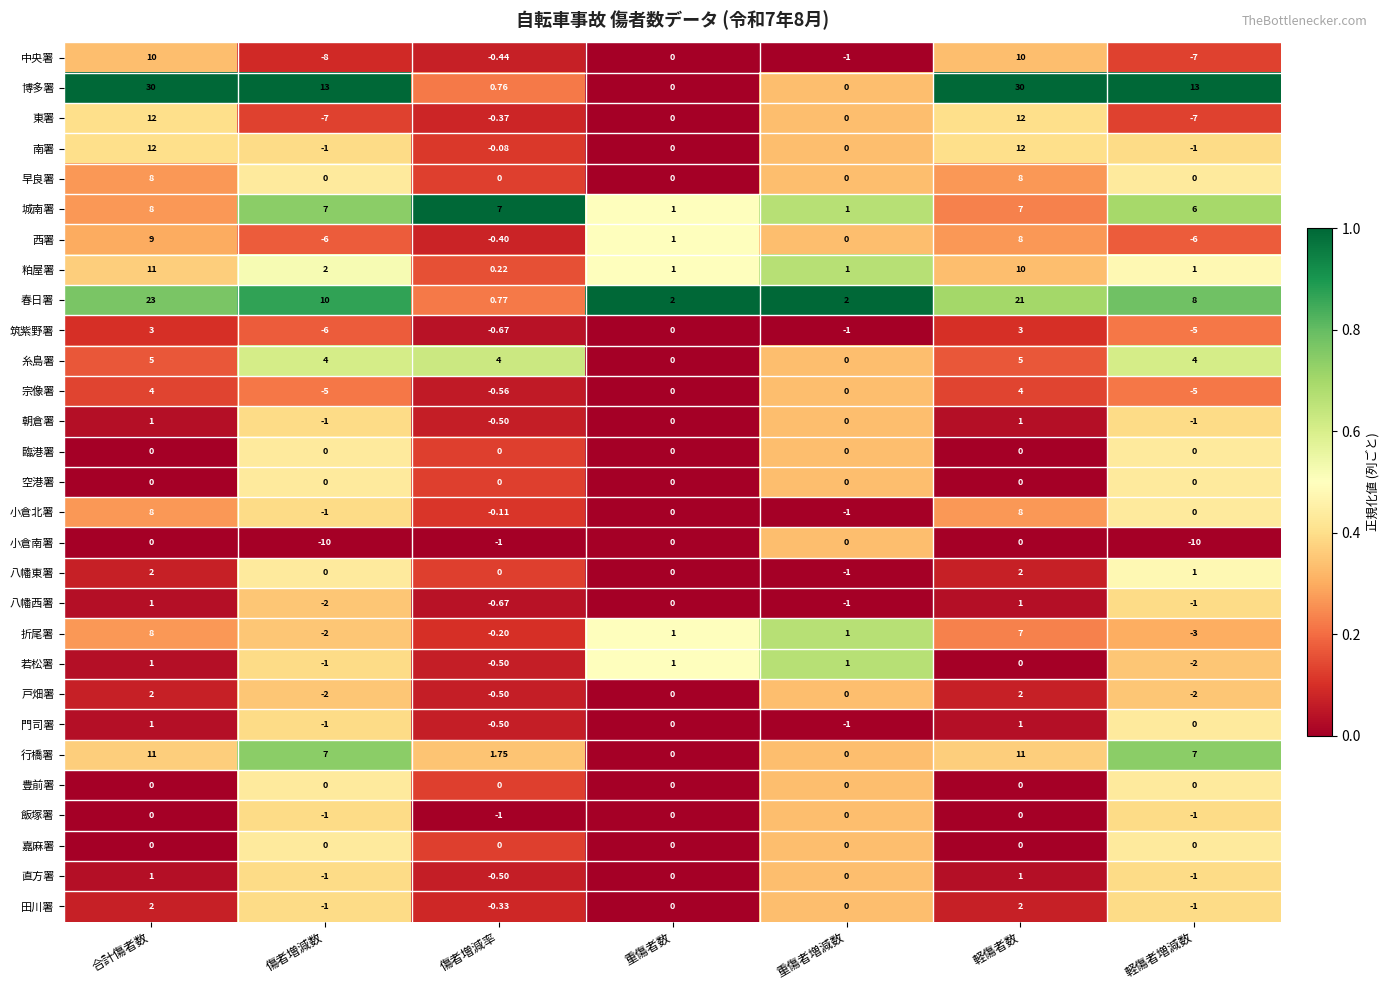

At which category is the sum across all series the highest?

合計傷者数